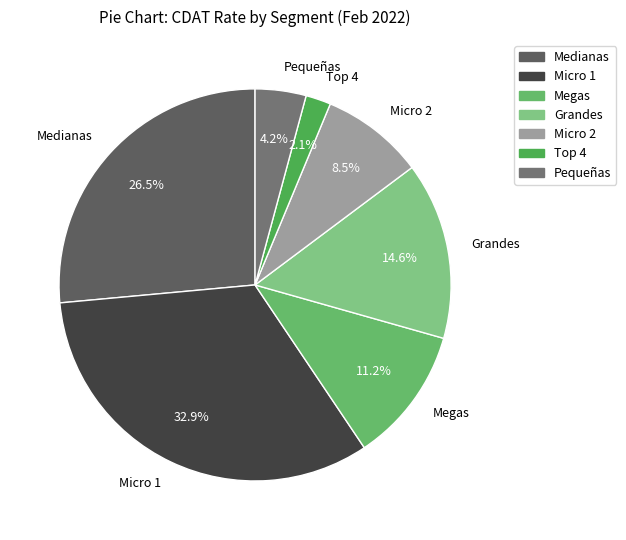

Which slice is the largest?

Micro 1